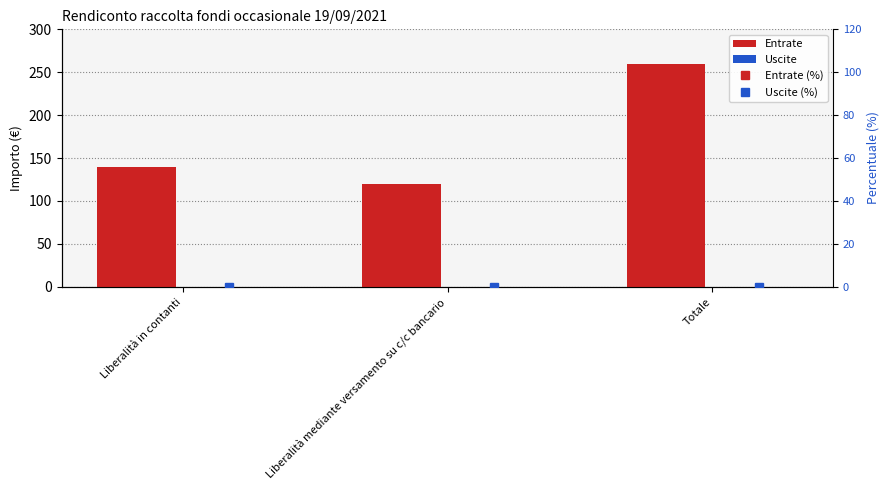

How many series are shown in this chart?

4